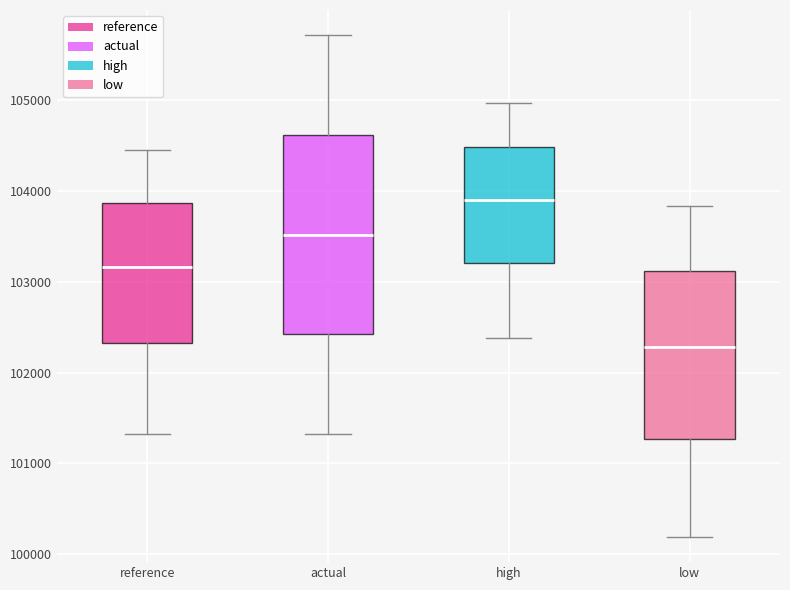

Comparing the boxes themselves (not the whiskers), which one is the tallest?

actual